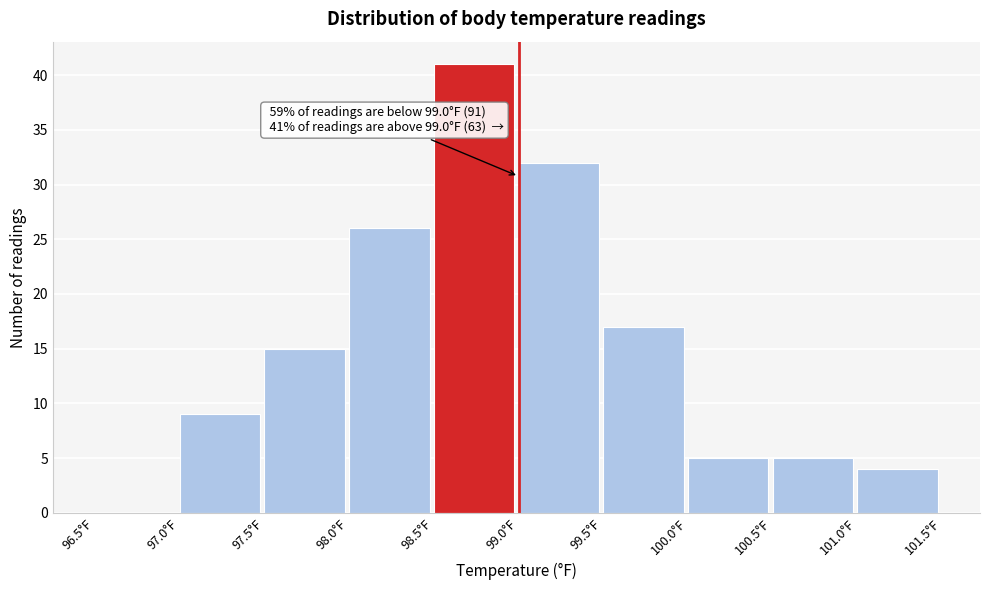

Over which range of the x-axis is the bar tallest?

98.5 to 99.0